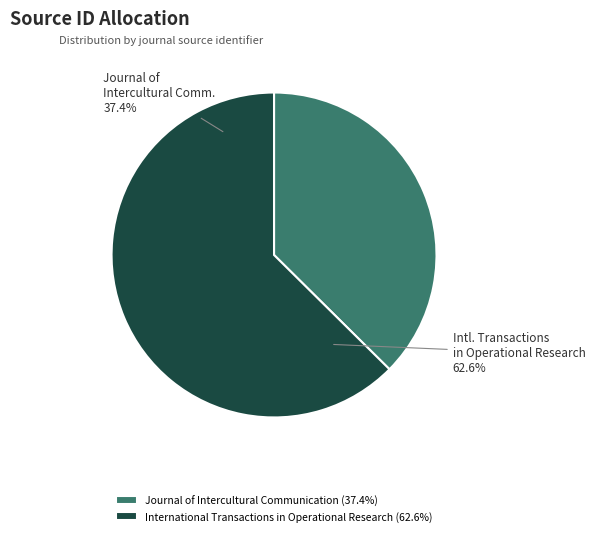

Is there a majority slice in this chart?

Yes